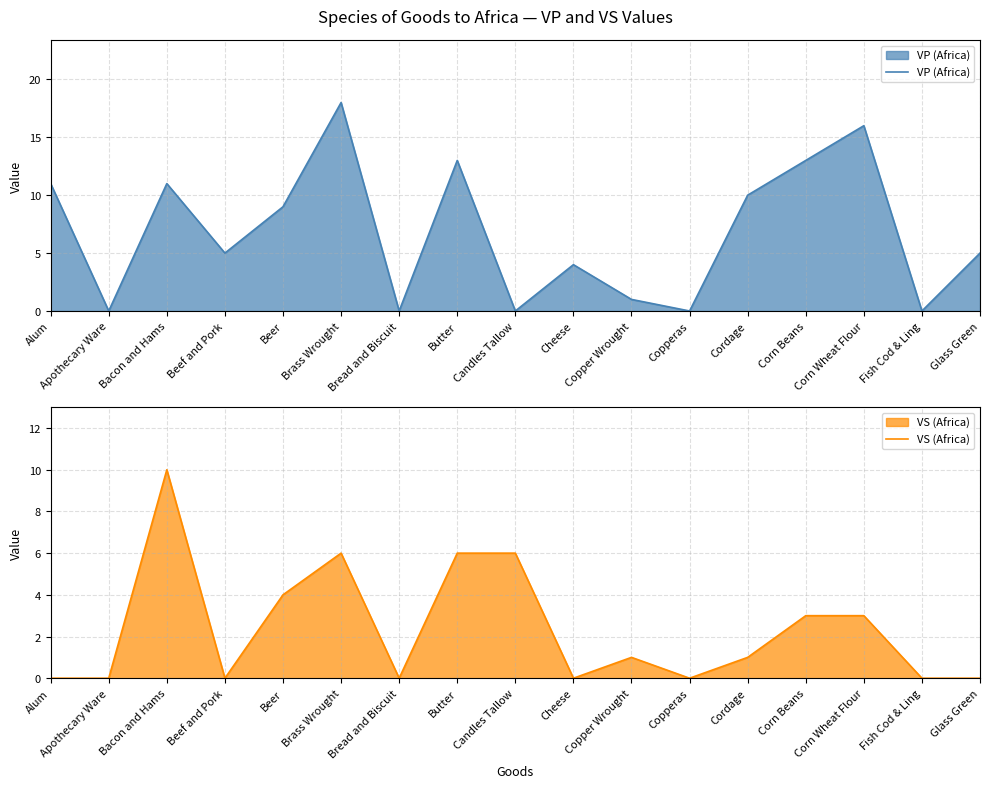

What position from the left is Bread and Biscuit?

7